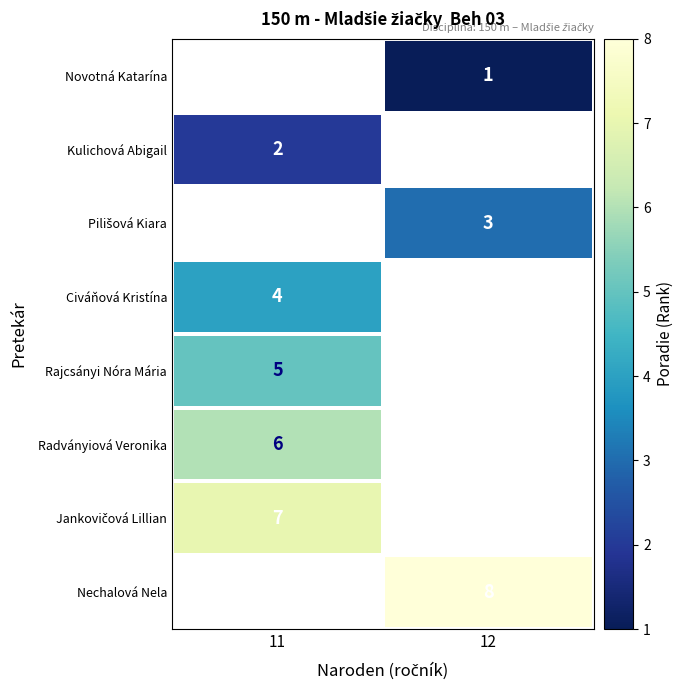

Which label corresponds to the largest value in the chart?

12